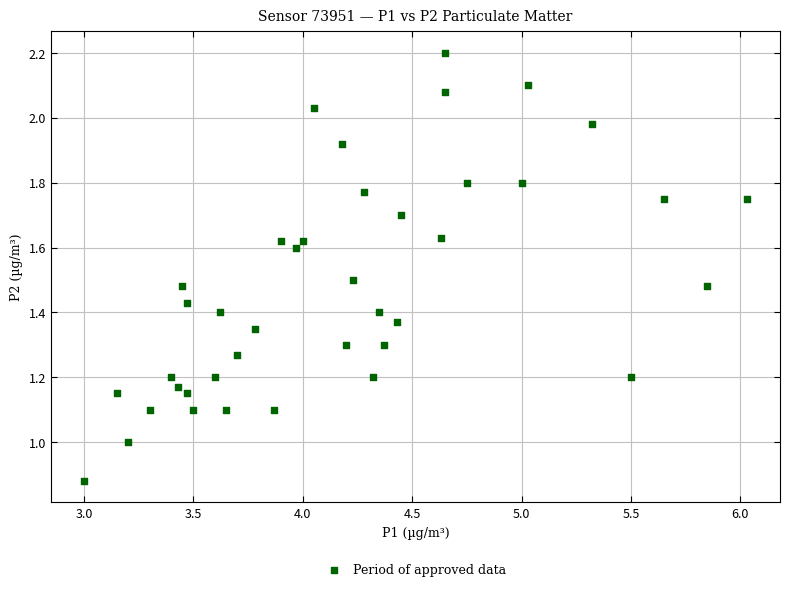

What is the range of X values (max minus min)?

3.0